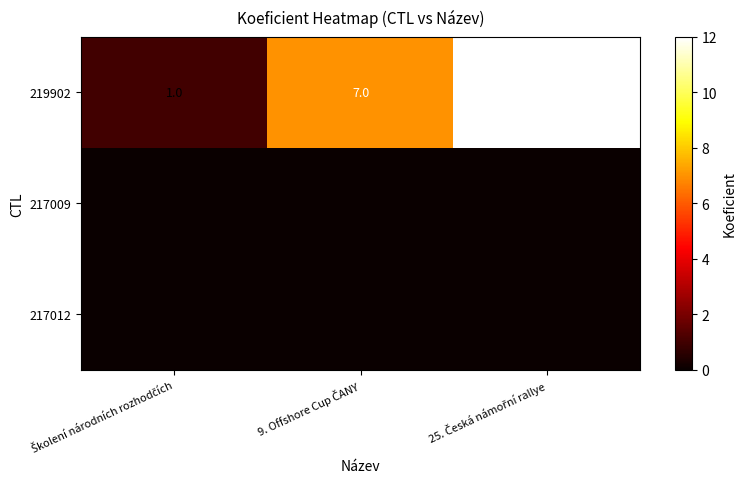

At which category does the chart reach its minimum across all series?

Školení národních rozhodčích